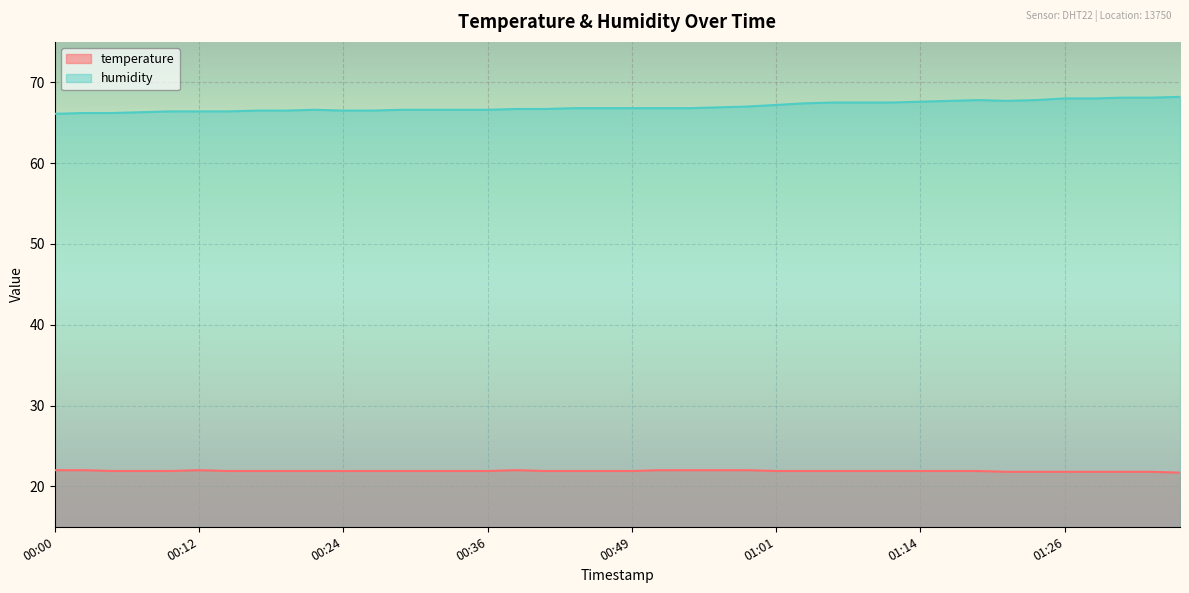

What is the approximate value of humidity at 00:59?

67.0